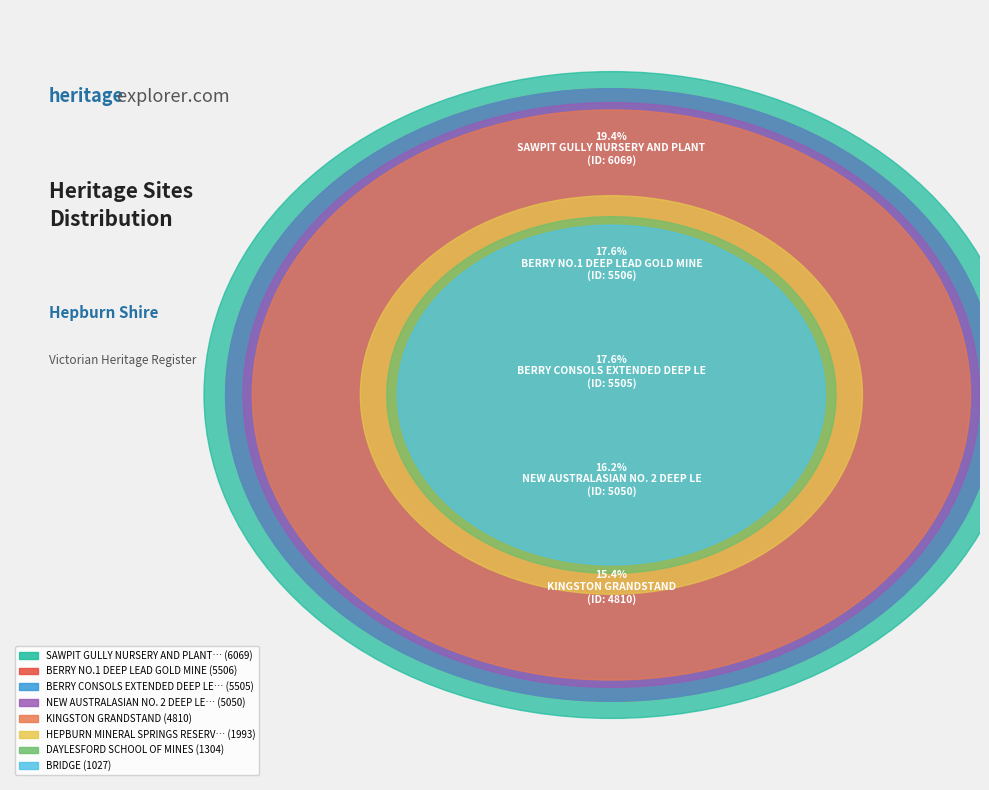

To the nearest percent, what percentage of the pie is HEPBURN MINERAL SPRINGS RESERVE?

6%